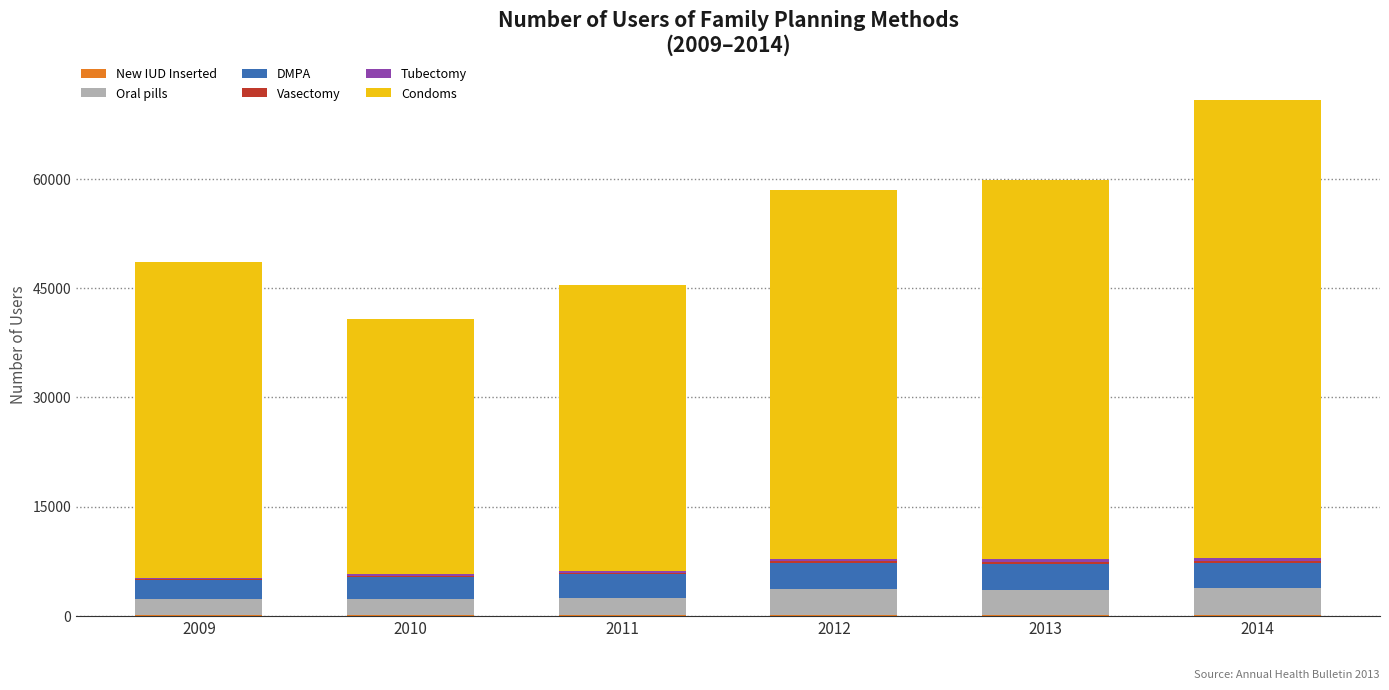

At which category is the sum across all series the highest?

2014